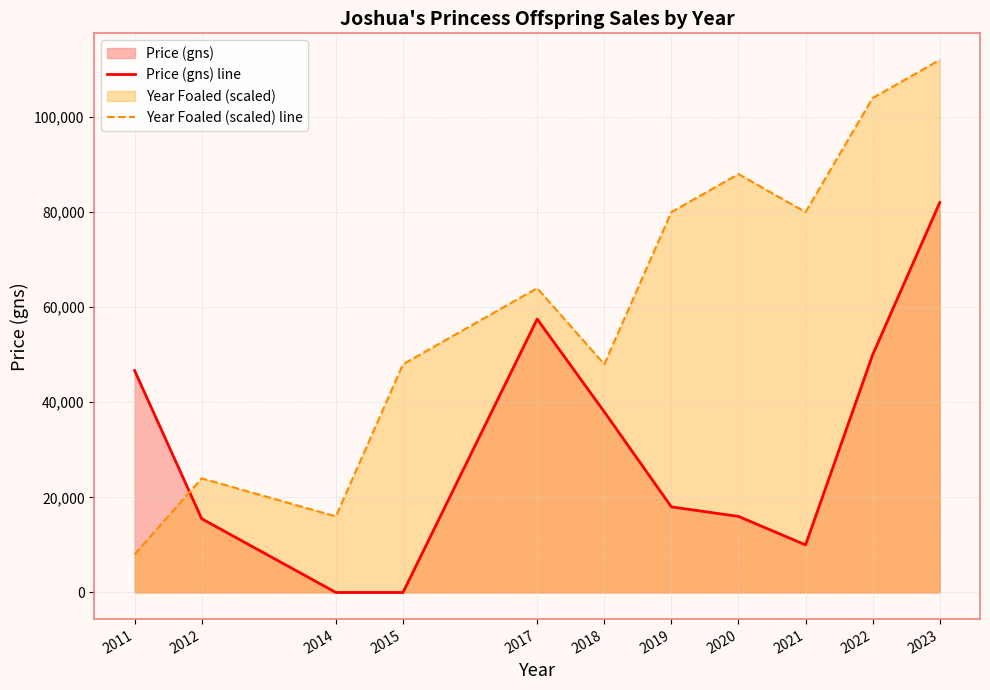

How many intersections are there between Year Foaled (scaled) line and Price (gns) line?

1